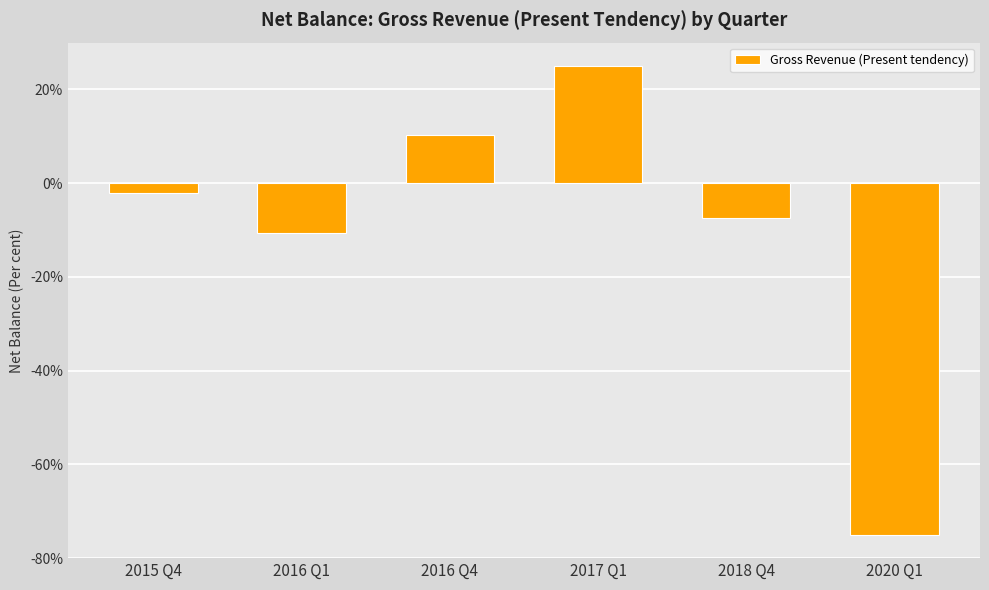

Between 2018 Q4 and 2017 Q1, which is larger?

2017 Q1